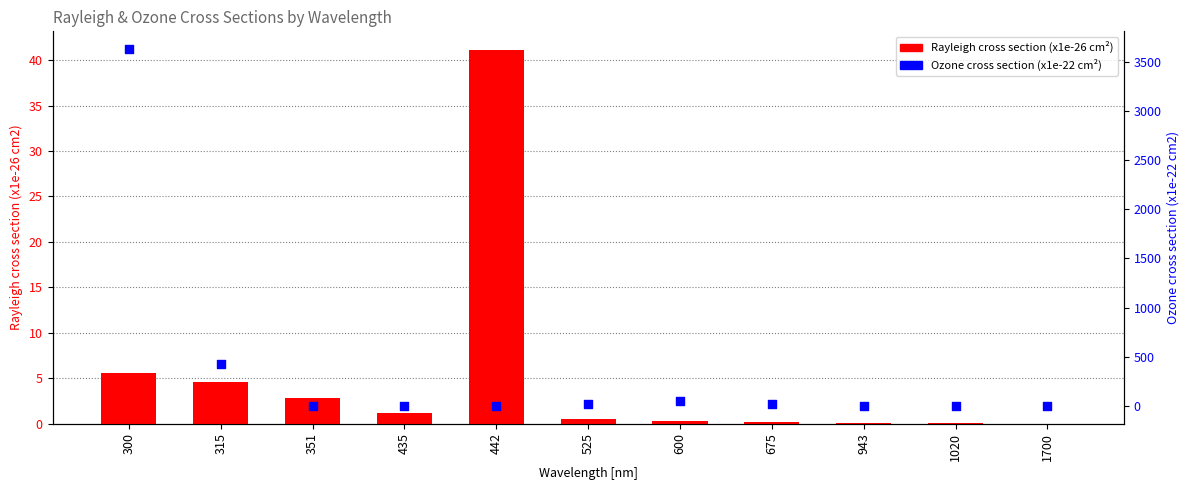

Which series contains the lowest Y value?

Ozone cross section (x1e-22 cm2)